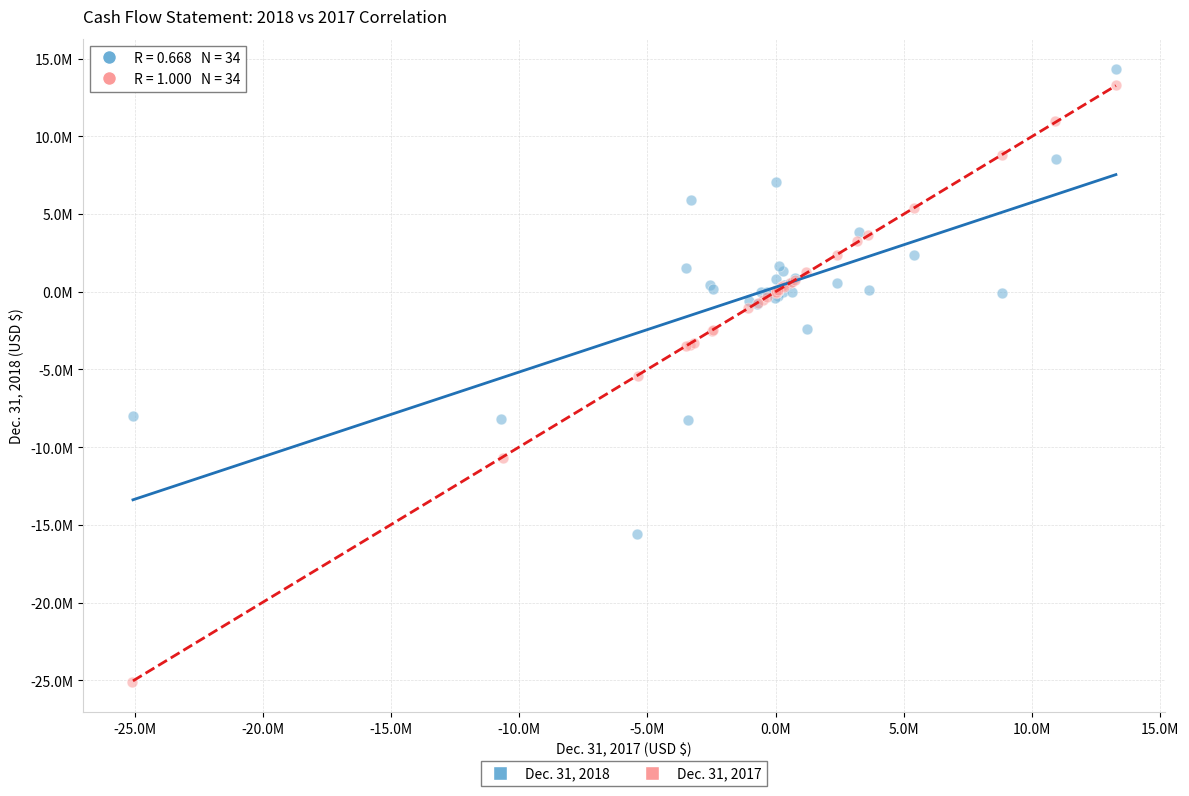

Which series contains the highest Y value?

Dec. 31, 2018